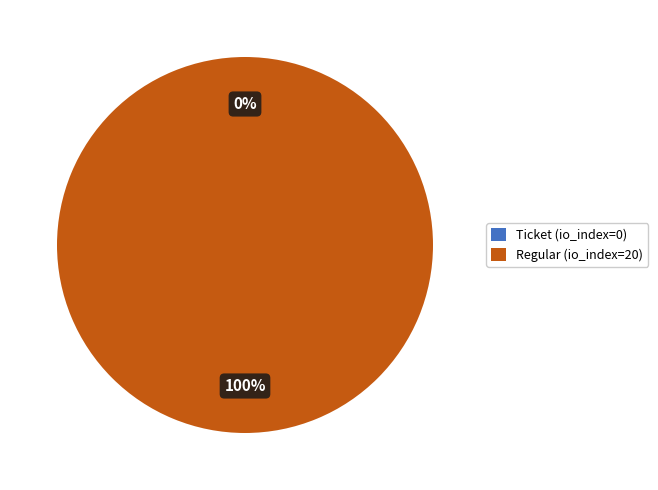

To the nearest percent, what is the difference between the largest and smallest slice percentages?

100%